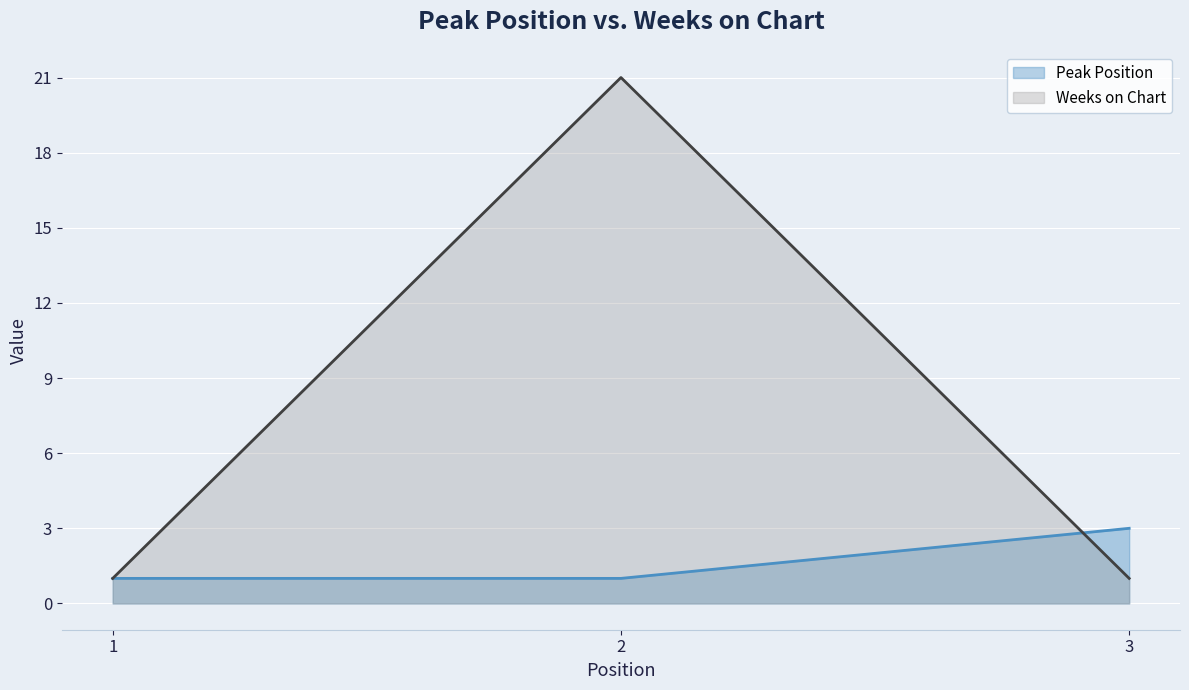

Reading left to right, what are all the values shown in this chart?

Peak Position: 1	1	3
Weeks on Chart: 1	21	1